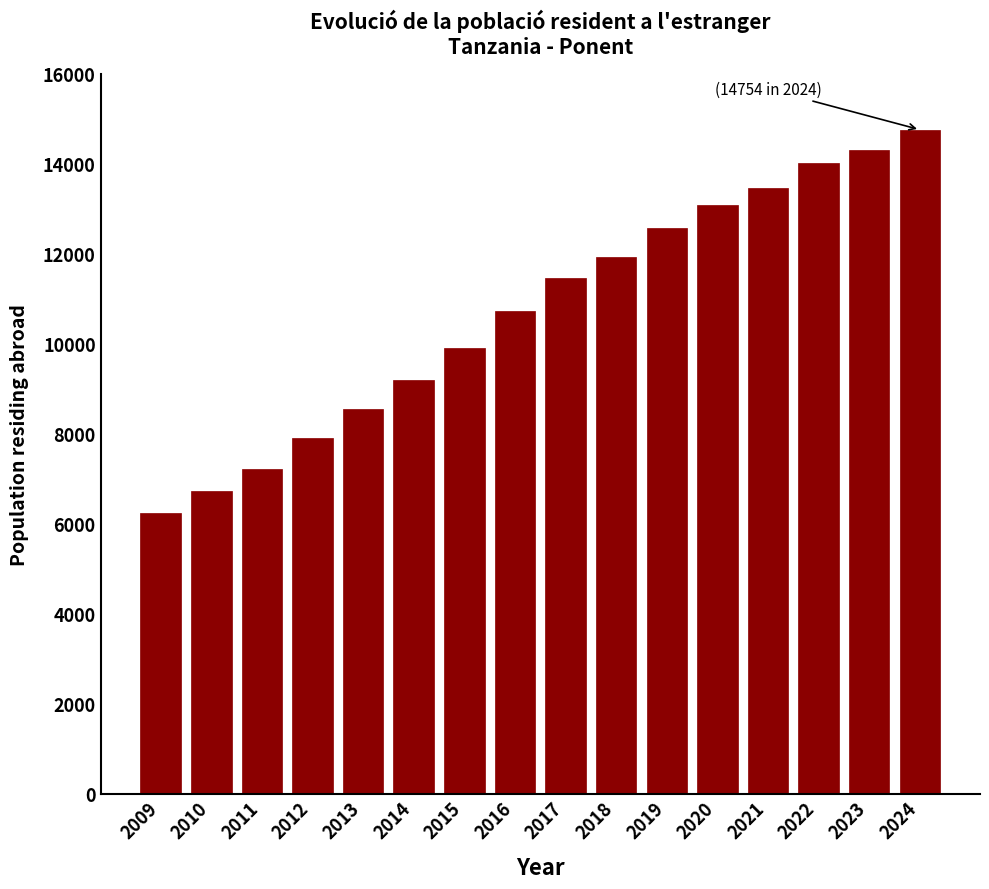

At which category does the chart reach its minimum across all series?

2009